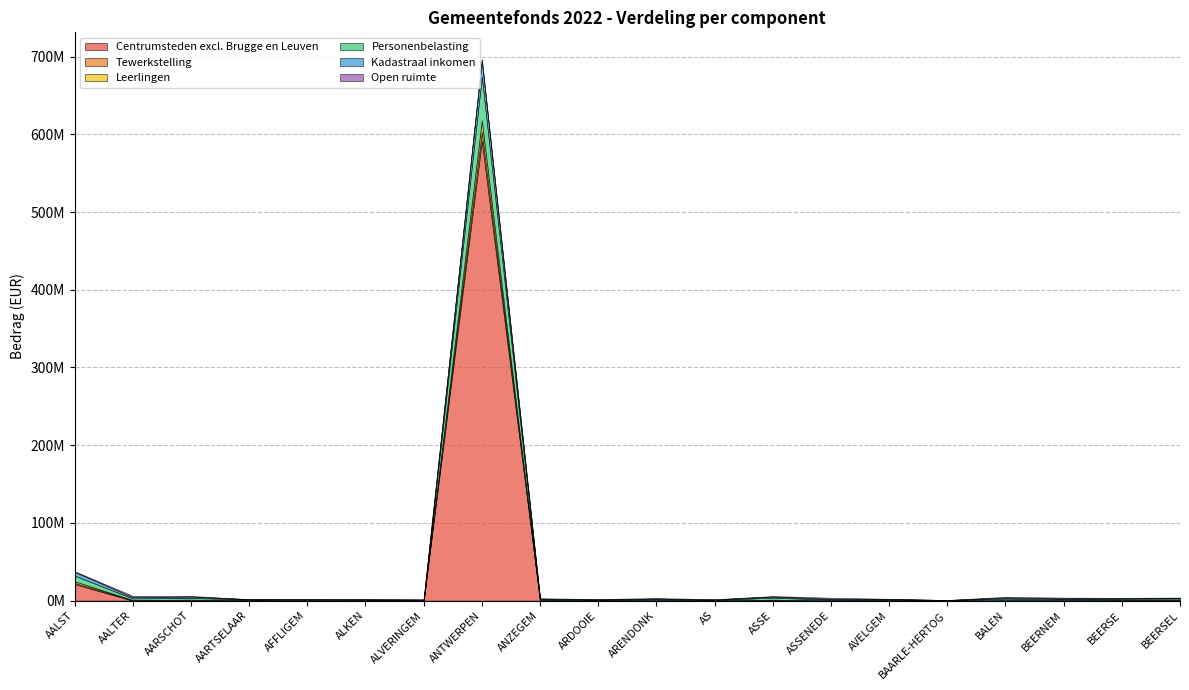

What is the difference between the maximum and minimum values in the Tewerkstelling series?

11624417.3